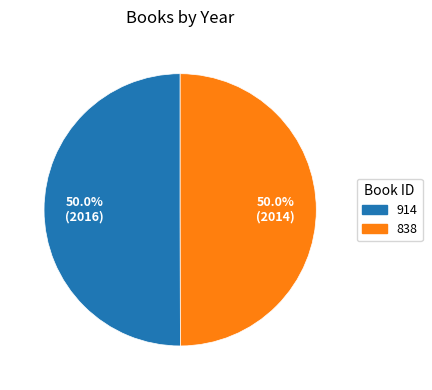

To the nearest percent, what is the combined percentage of 838 and 914?

100%